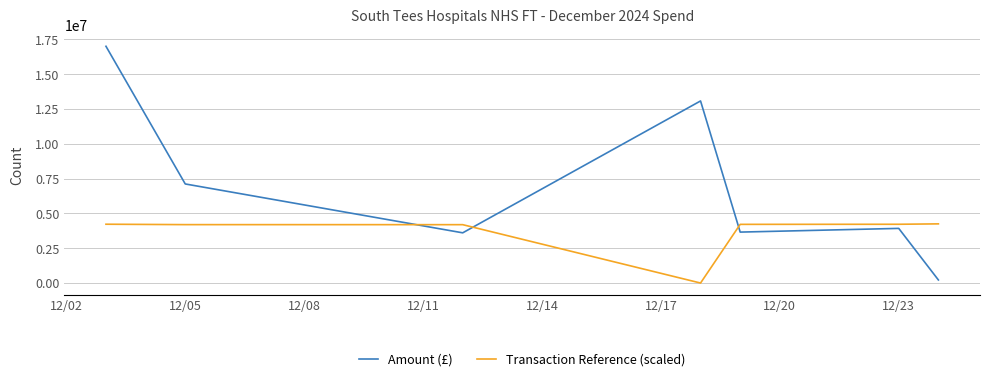

What is the highest value of the Amount (£) series?

16993651.4